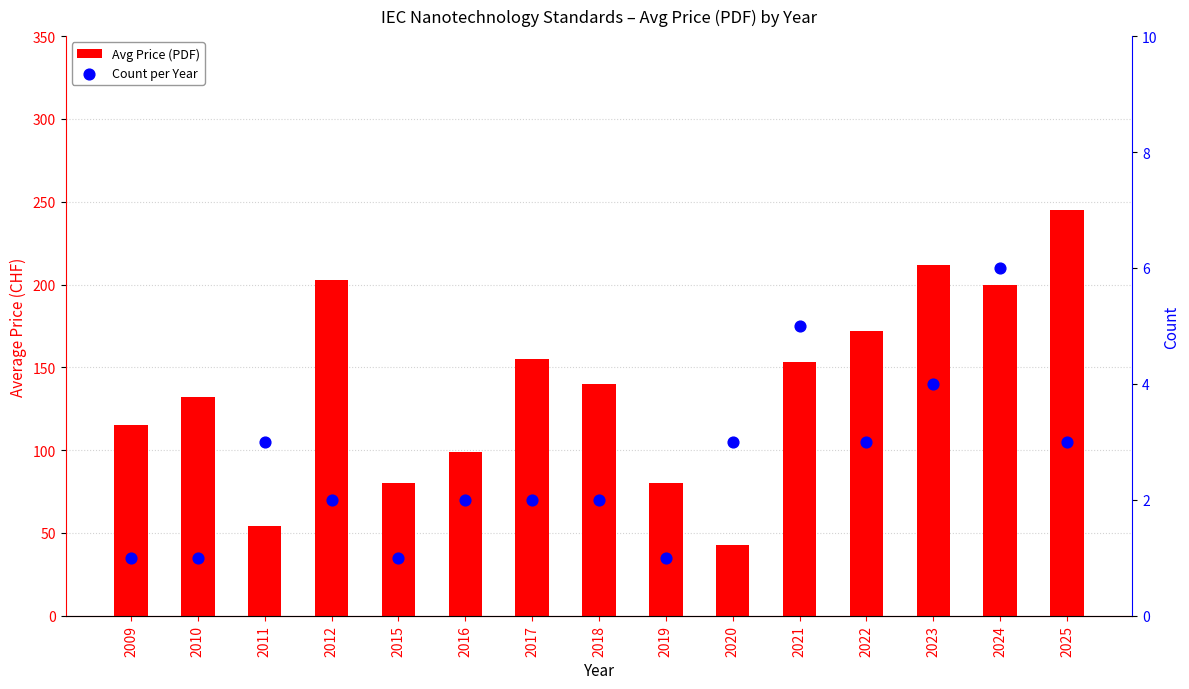

Is the value of Avg Price (PDF) at 2024 greater than the value of Count per Year at 2022?

Yes